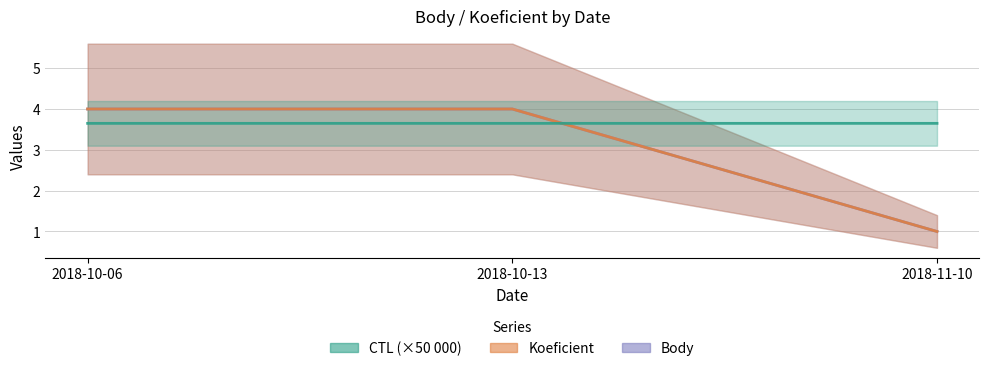

What is the sum of all Koeficient values?

9.0